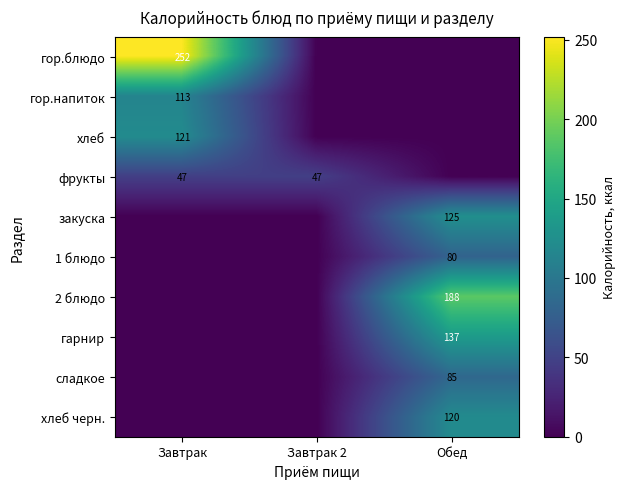

How many distinct data groups are displayed?

10